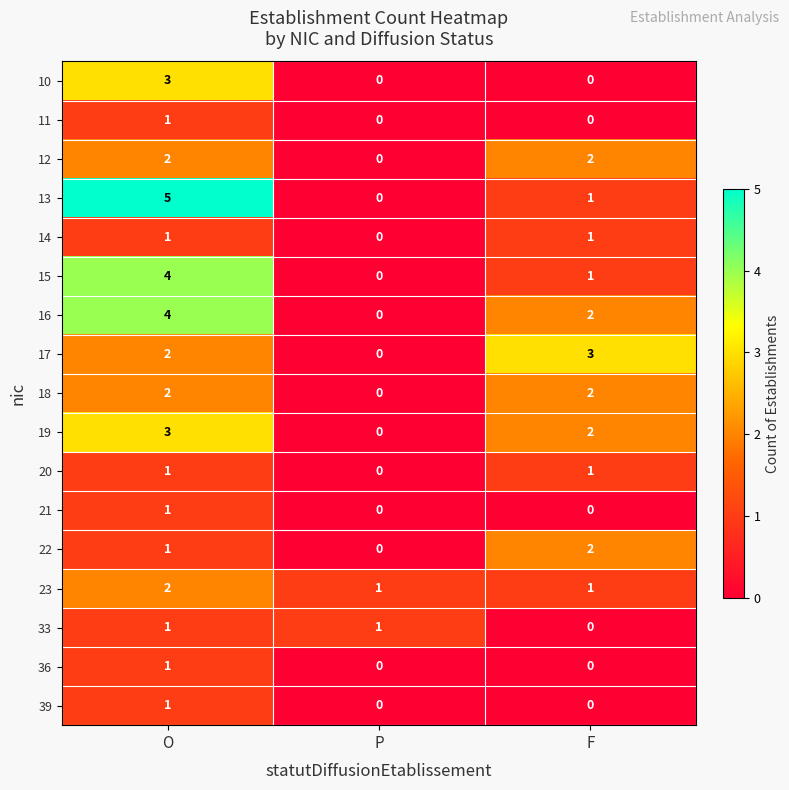

Which label corresponds to the largest value in the chart?

O